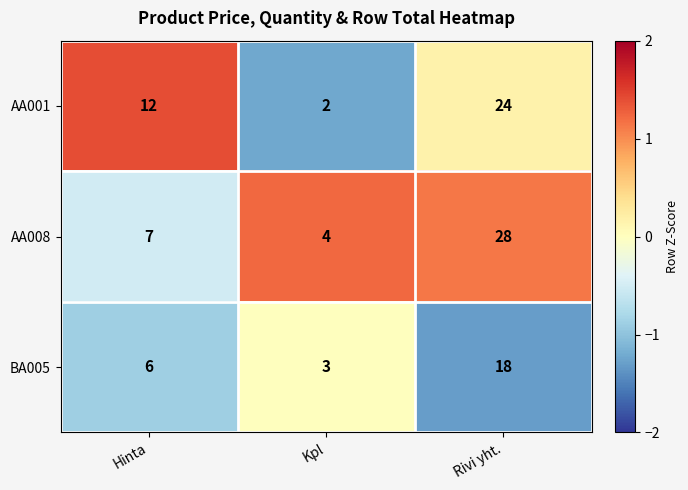

Count the number of categories in the chart.

3